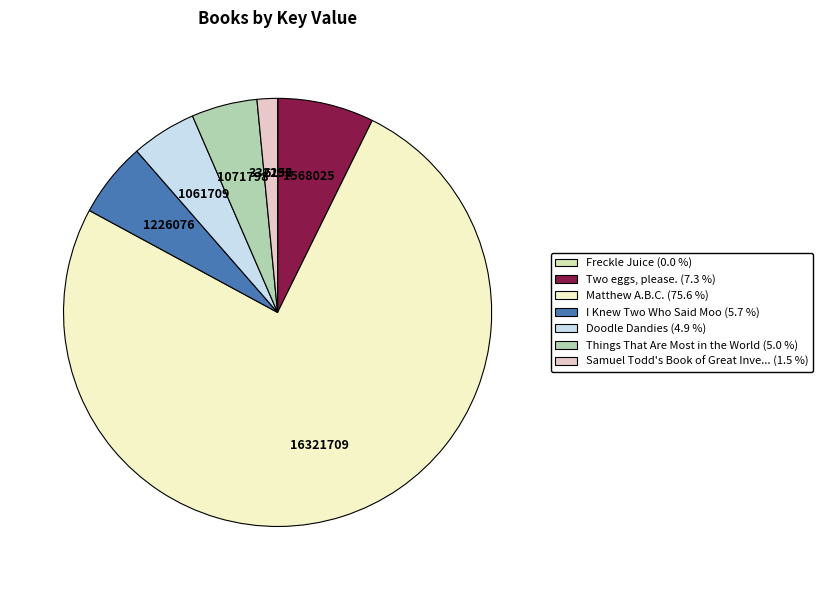

Is there any slice that represents more than half of the pie?

Yes